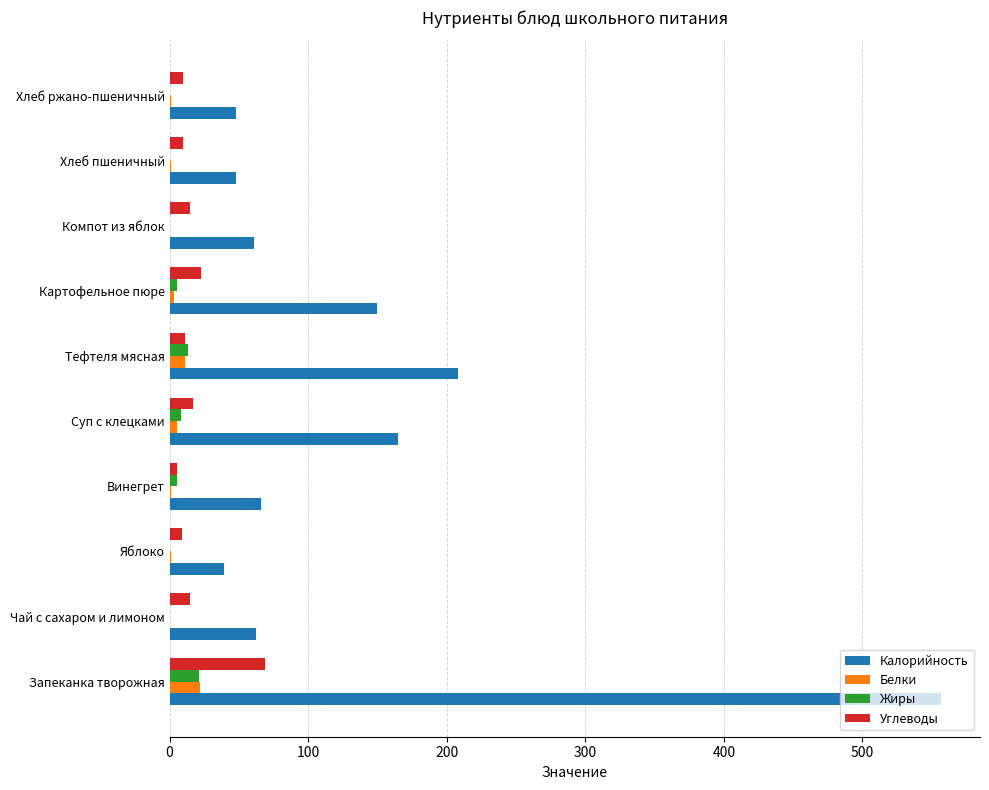

Which series has the largest total across all categories?

Калорийность